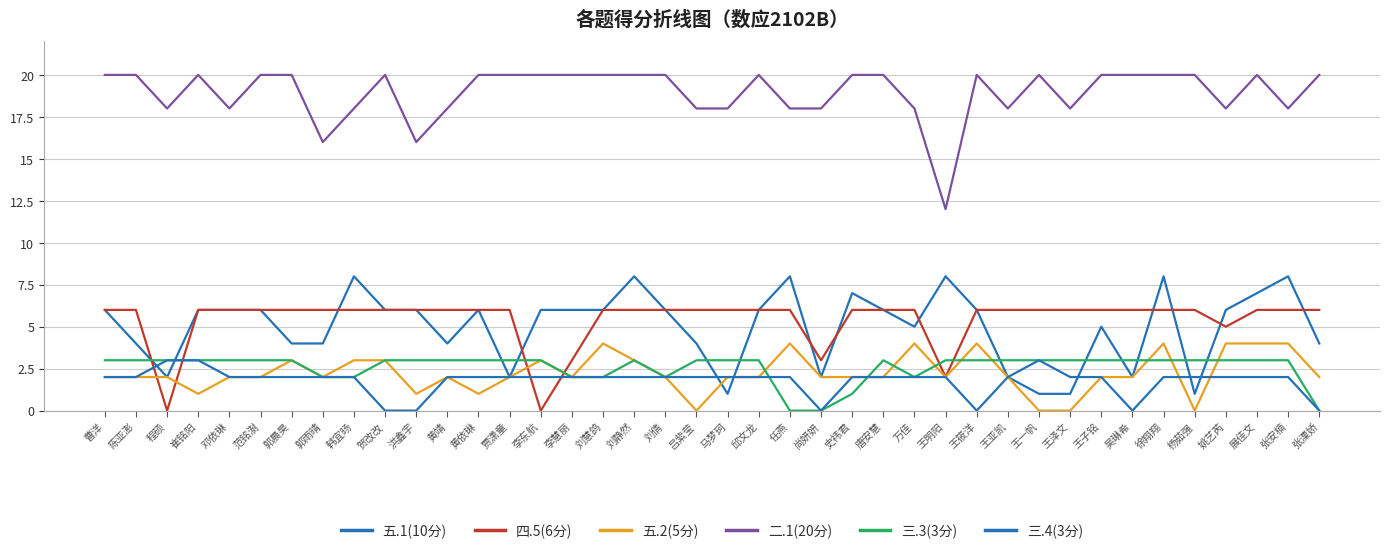

How many lines are shown in the chart?

6